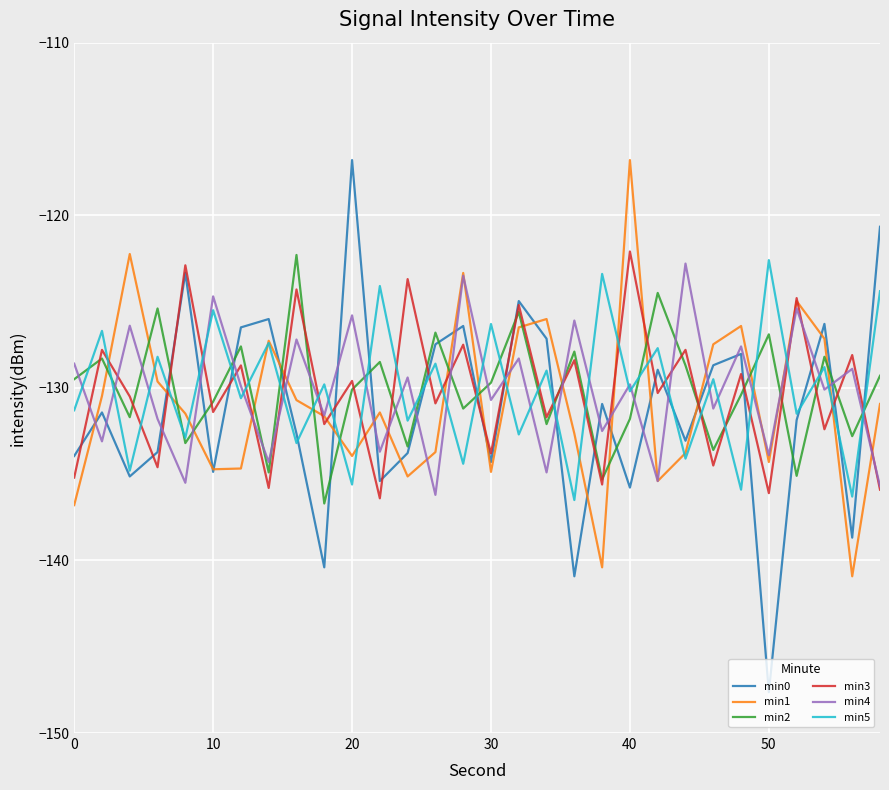

After their last crossing, which series has the higher values: min3 or min5?

min5